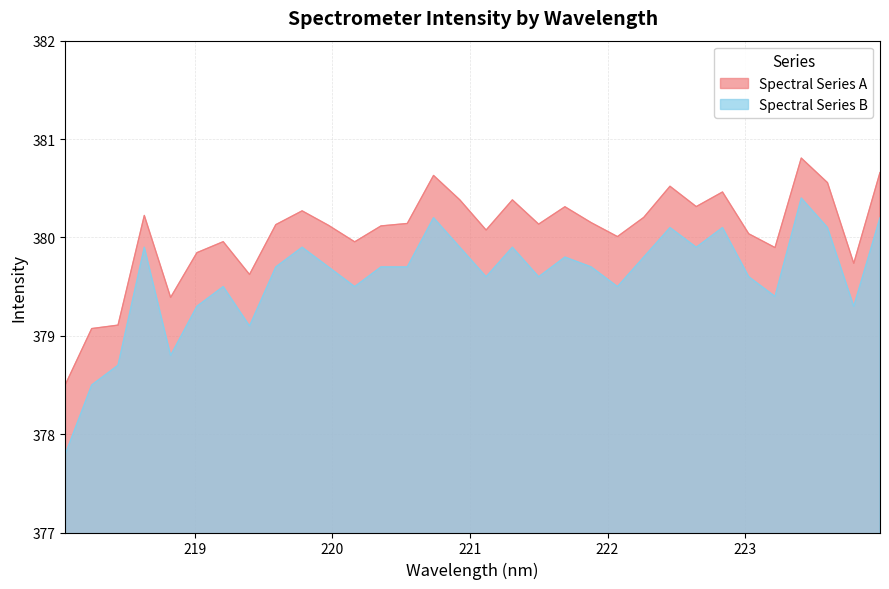

Between 219.0156 and 221.3083, which is larger?

221.3083